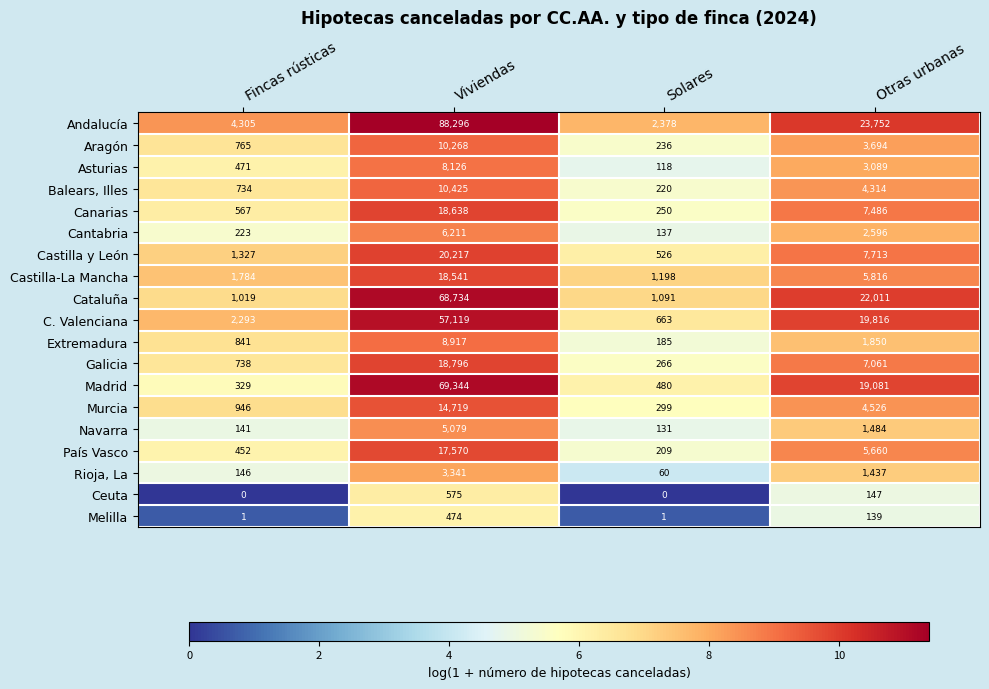

Which series has the widest spread of values?

Andalucía